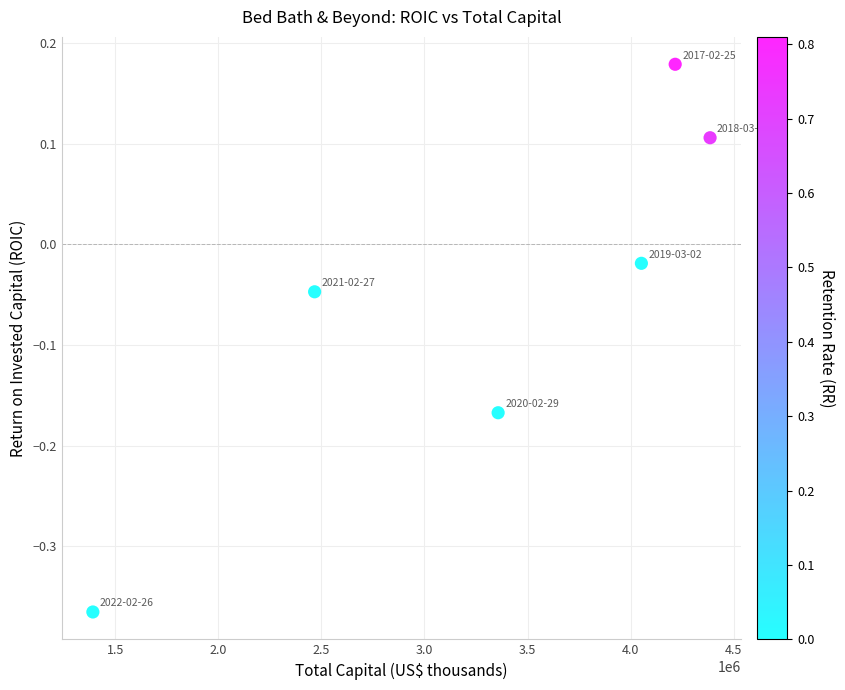

What is the average X value?

3311616.7